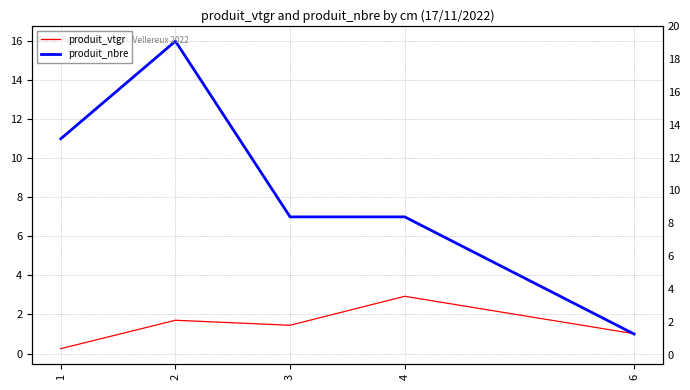

List the series in order of their peak value, highest first.

produit_nbre, produit_vtgr